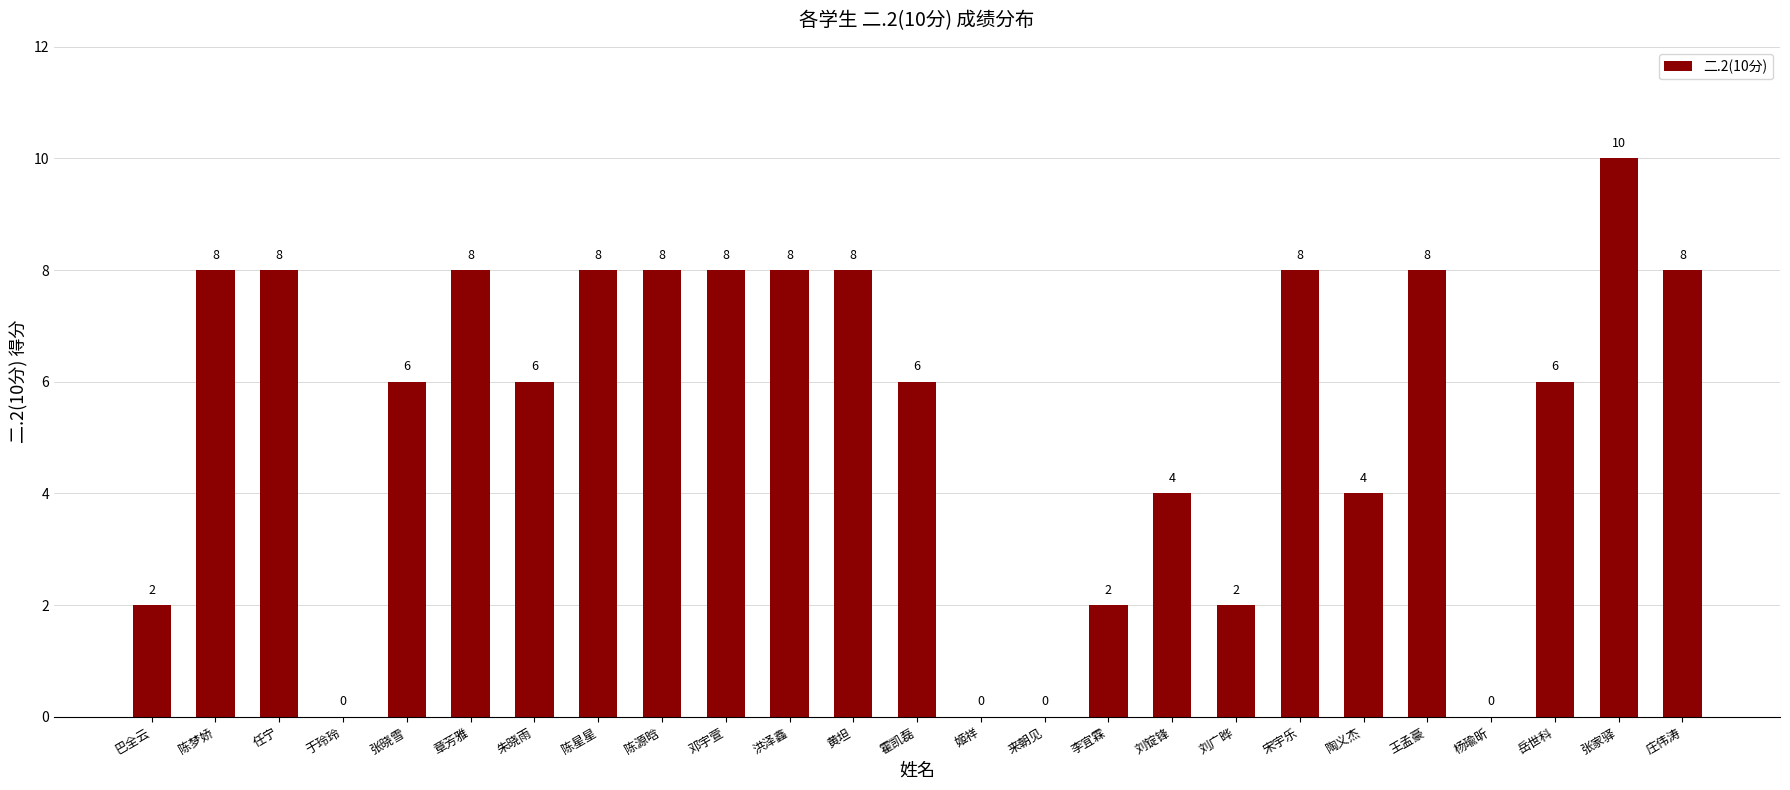

What is the sum of the values at 邓宇萱 and 杨瑜昕?

8